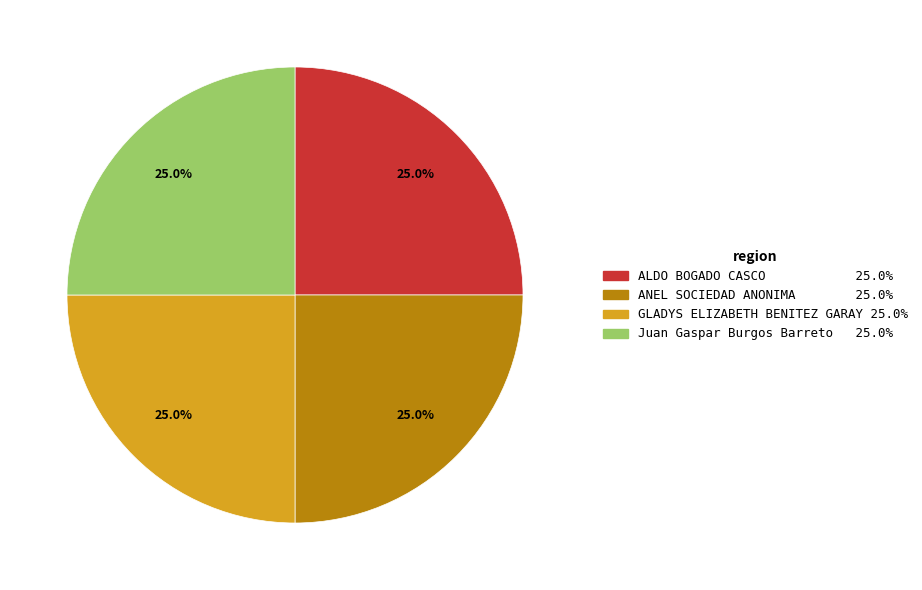

To the nearest percent, what is the difference between the largest and smallest slice percentages?

0%